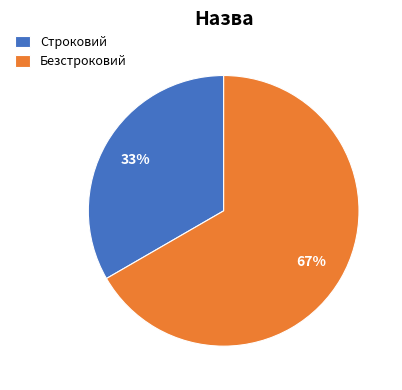

To the nearest percent, what percentage of the pie is Безстроковий?

67%